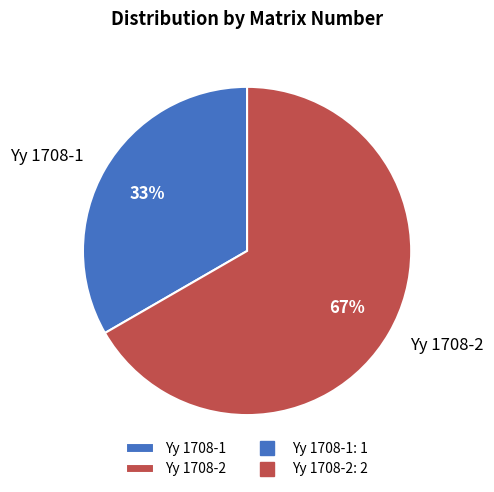

Which slice is the largest?

Yy 1708-2